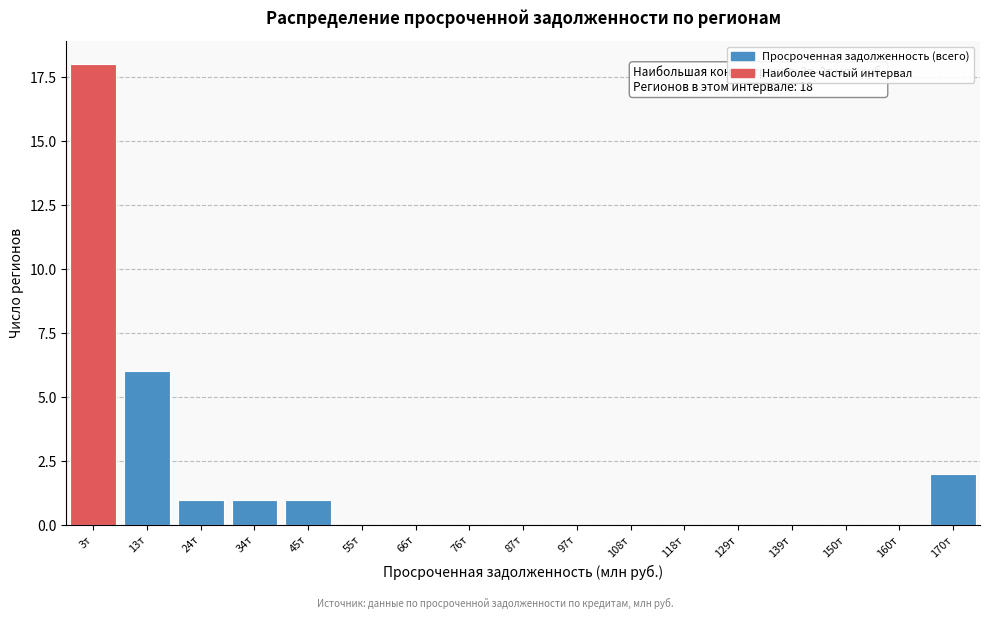

Reading left to right, what are all the values shown in this chart?

3т=18	13т=6	24т=1	34т=1	45т=1	55т=0	66т=0	76т=0	87т=0	97т=0	108т=0	118т=0	129т=0	139т=0	150т=0	160т=0	170т=2